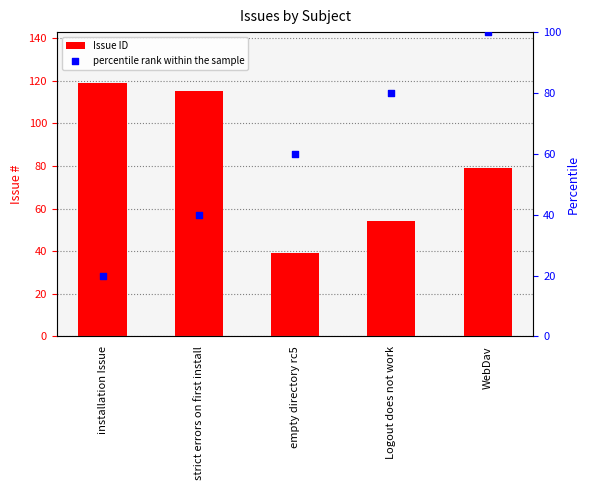

What are all the series names shown in the legend?

Issue ID, percentile rank within the sample